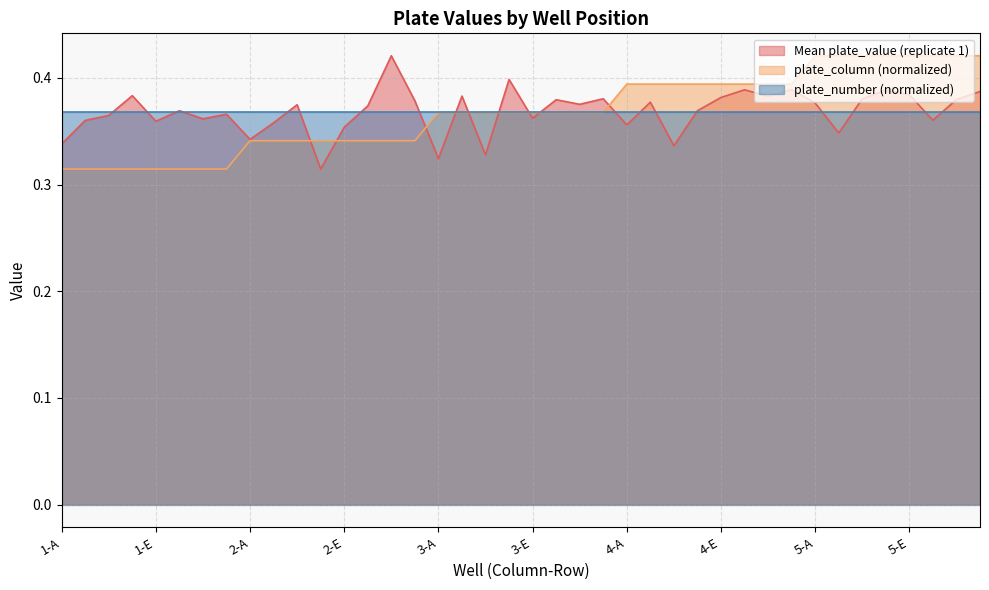

Which series has the largest range (max minus min)?

Mean plate_value (replicate 1)